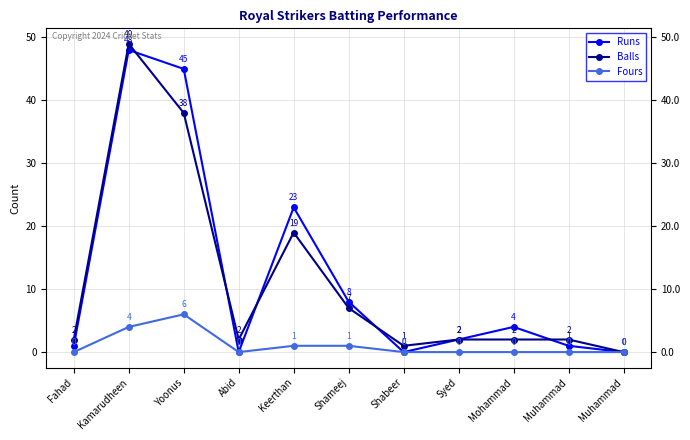

How many series are shown in this chart?

3